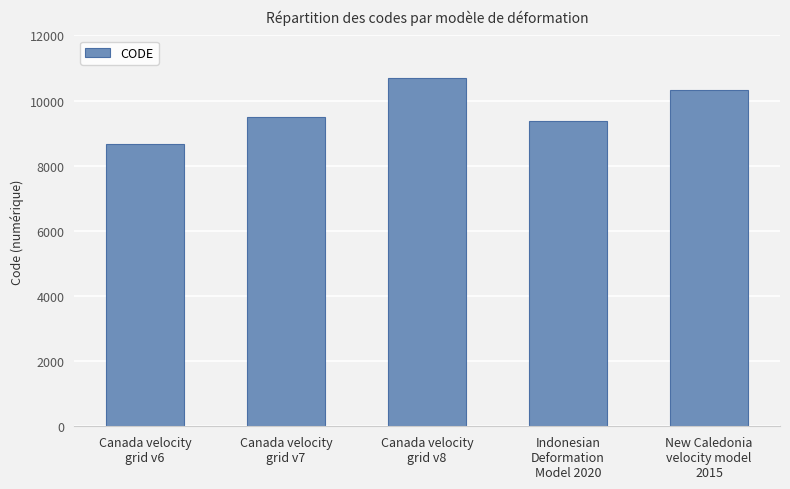

What is the sum of the values at Canada velocity
grid v8 and Canada velocity
grid v7?

20190